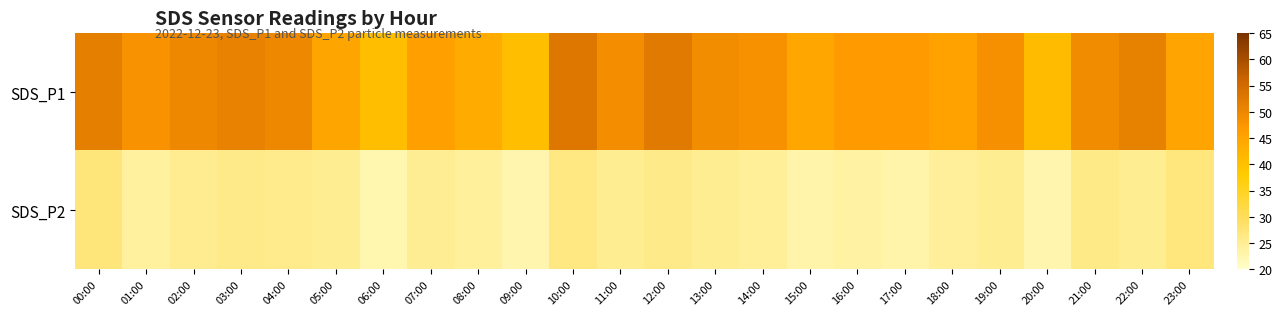

Which series has the largest range (max minus min)?

SDS_P1